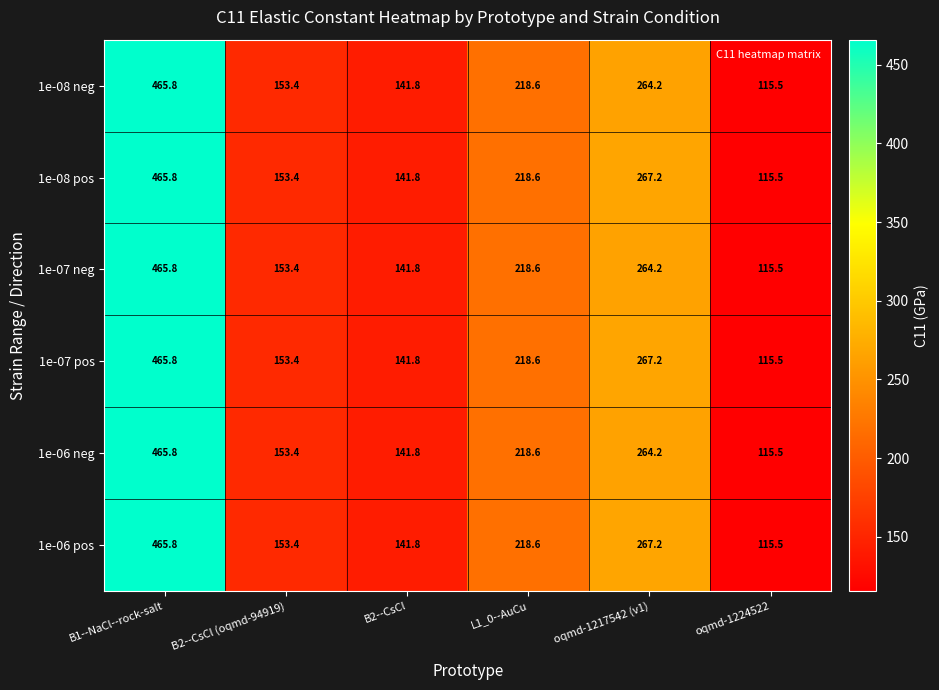

Is it true that 1e-07 pos equals 159.5 at oqmd-1217542 (v1)?

False